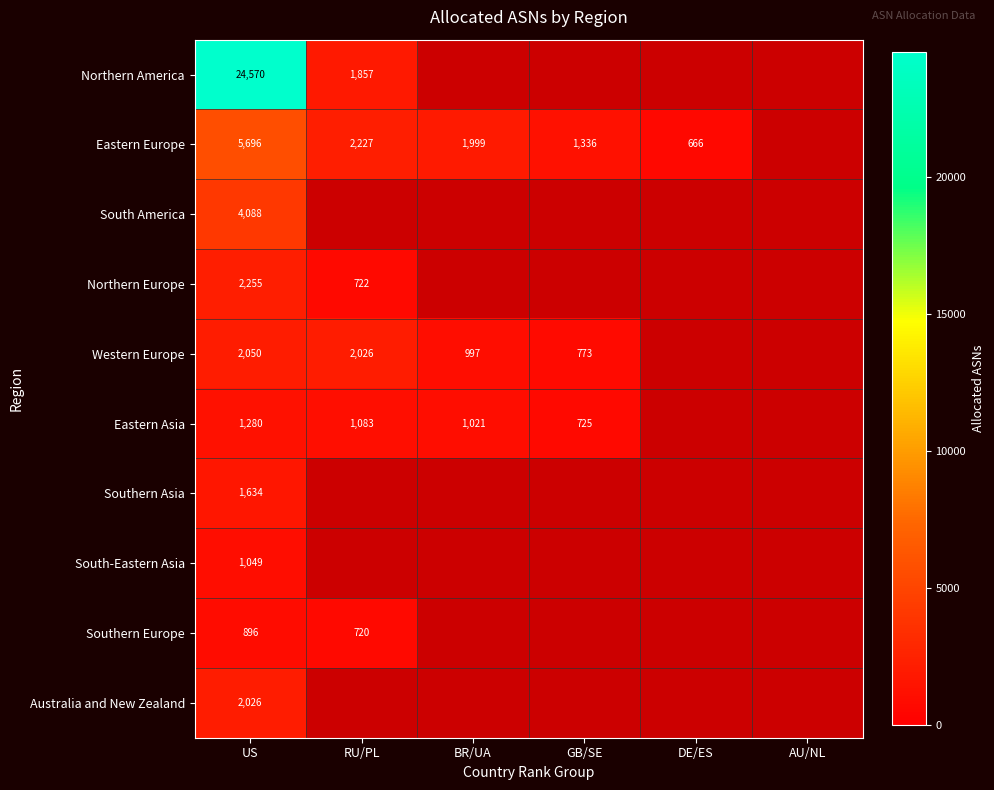

True or false: Eastern Asia has a value of 1021 at BR/UA.

True